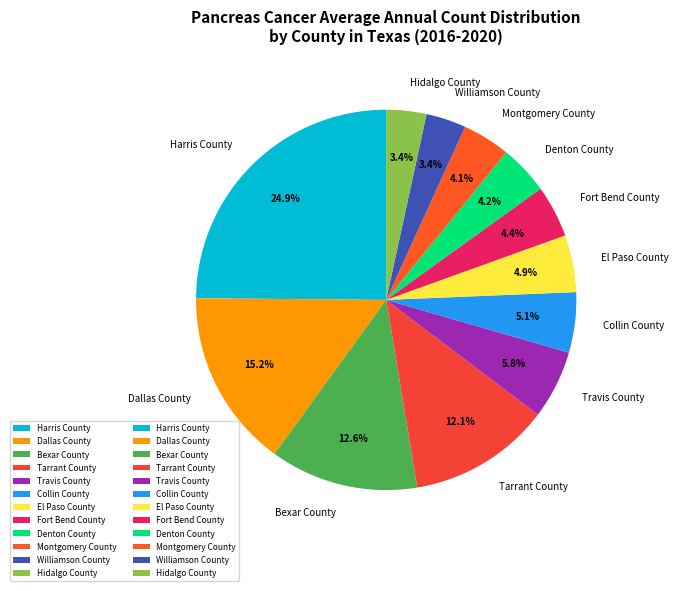

How much of the chart is everything except Williamson County?

96.6%